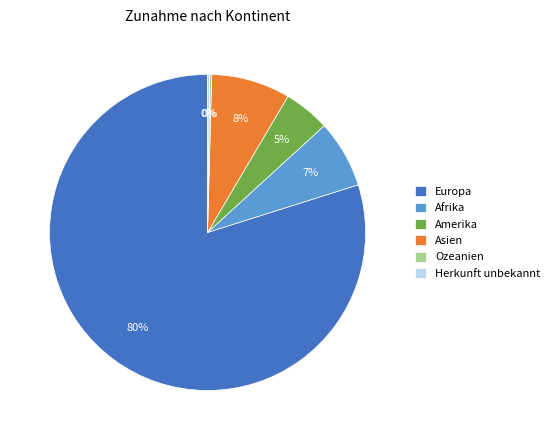

Does Europa represent more than half of the total?

Yes